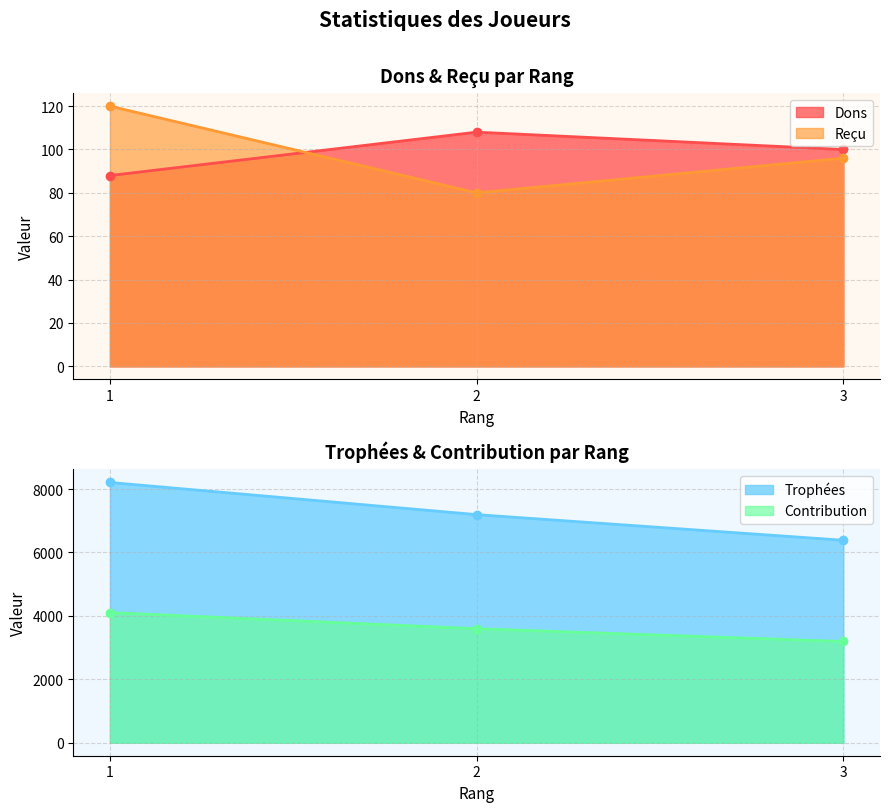

How many distinct data groups are displayed?

4